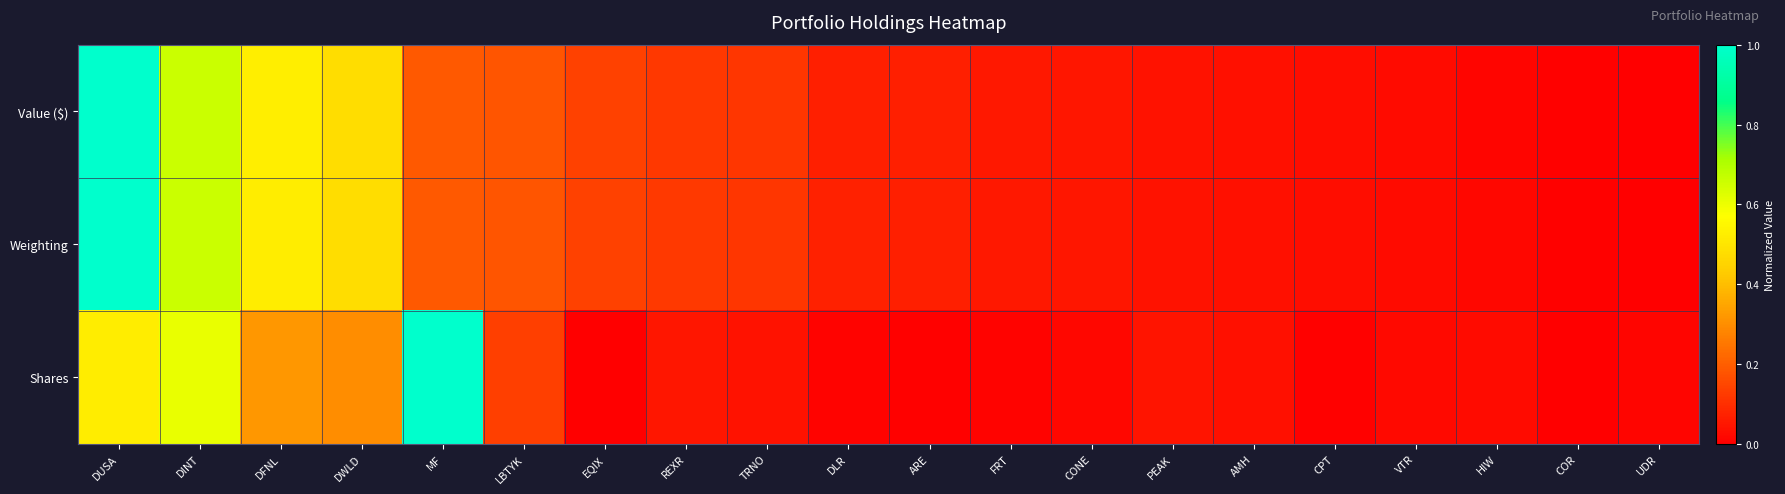

List the series in order of their peak value, highest first.

Value ($), Weighting, Shares